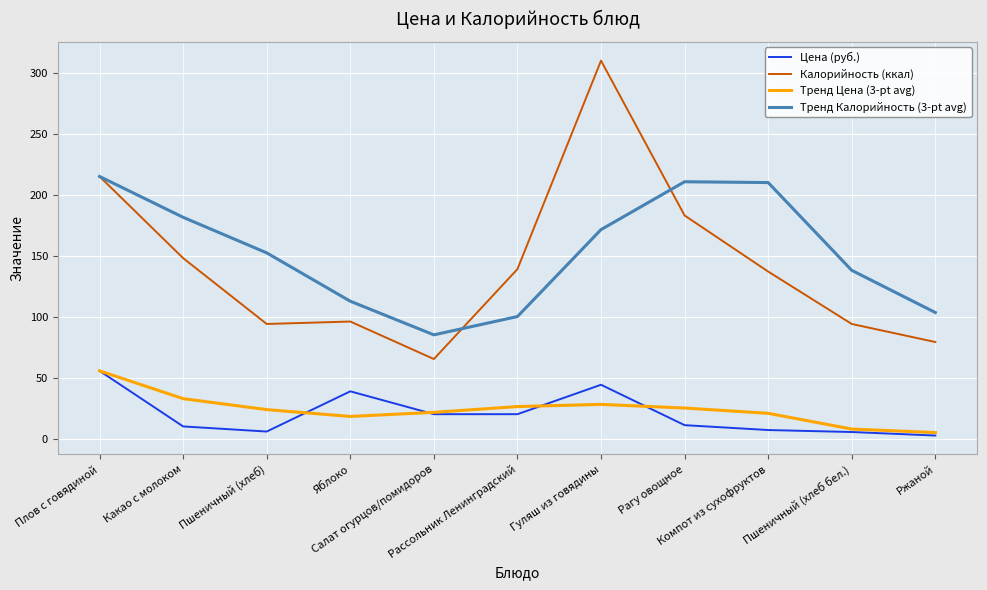

True or false: Цена (руб.) and Калорийность (ккал) intersect in this chart.

False